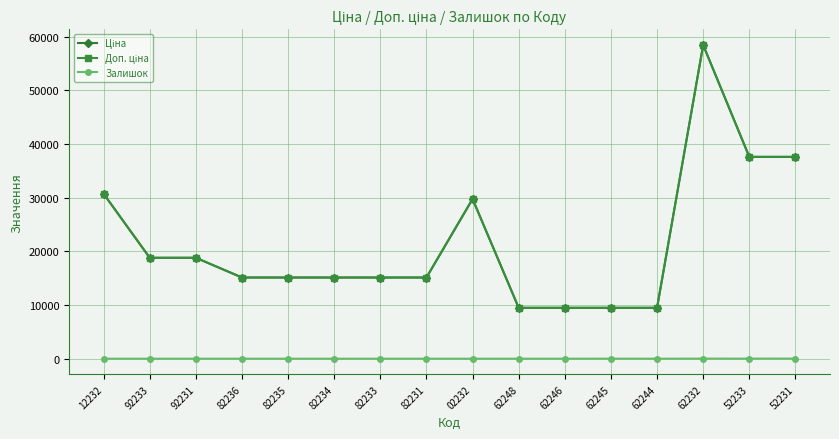

What is the sum of all Доп. ціна values?

345192.1